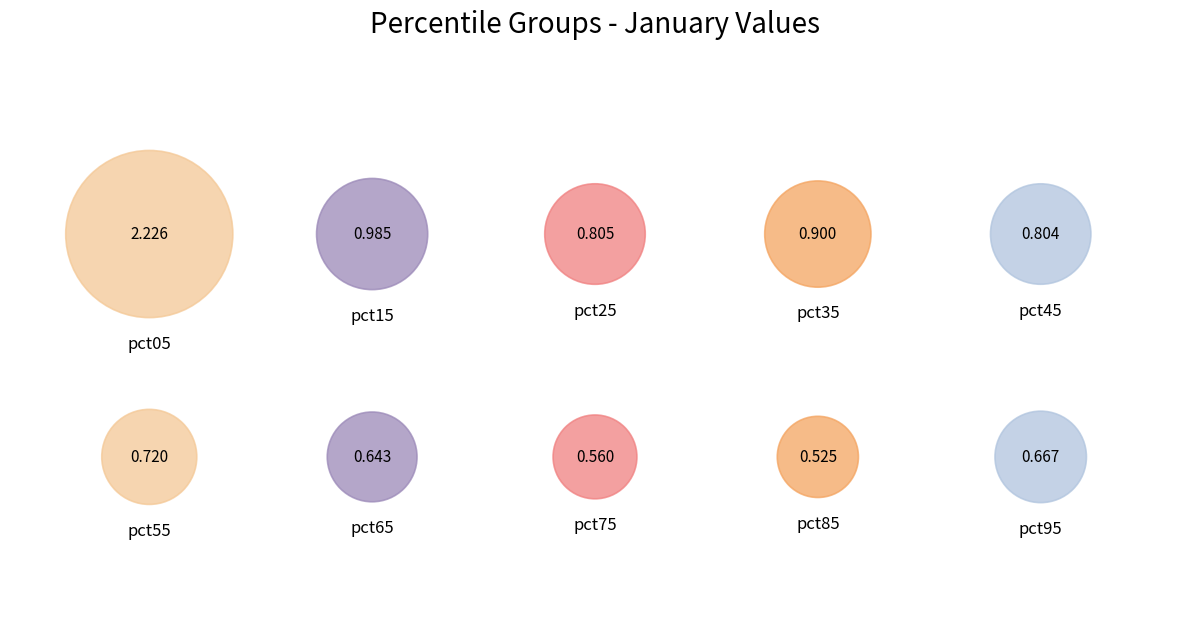

To the nearest percent, what is the difference between the largest and smallest slice percentages?

19%